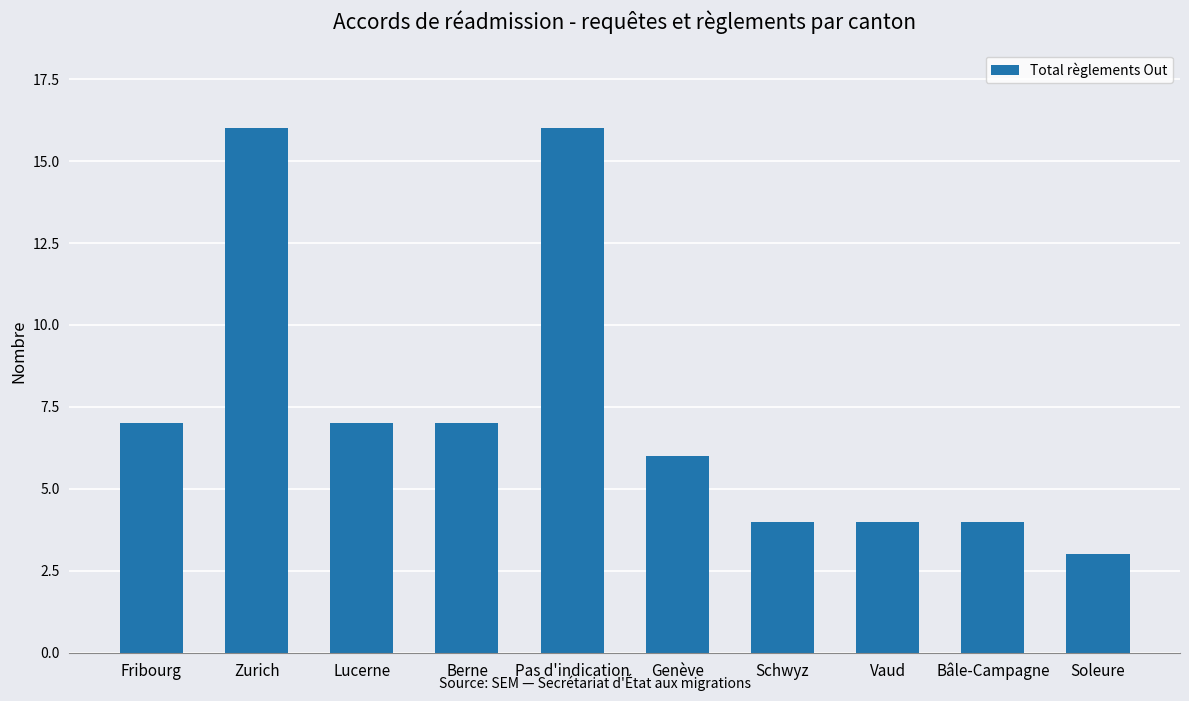

Reading left to right, extract all data points from this chart.

7	16	7	7	16	6	4	4	4	3